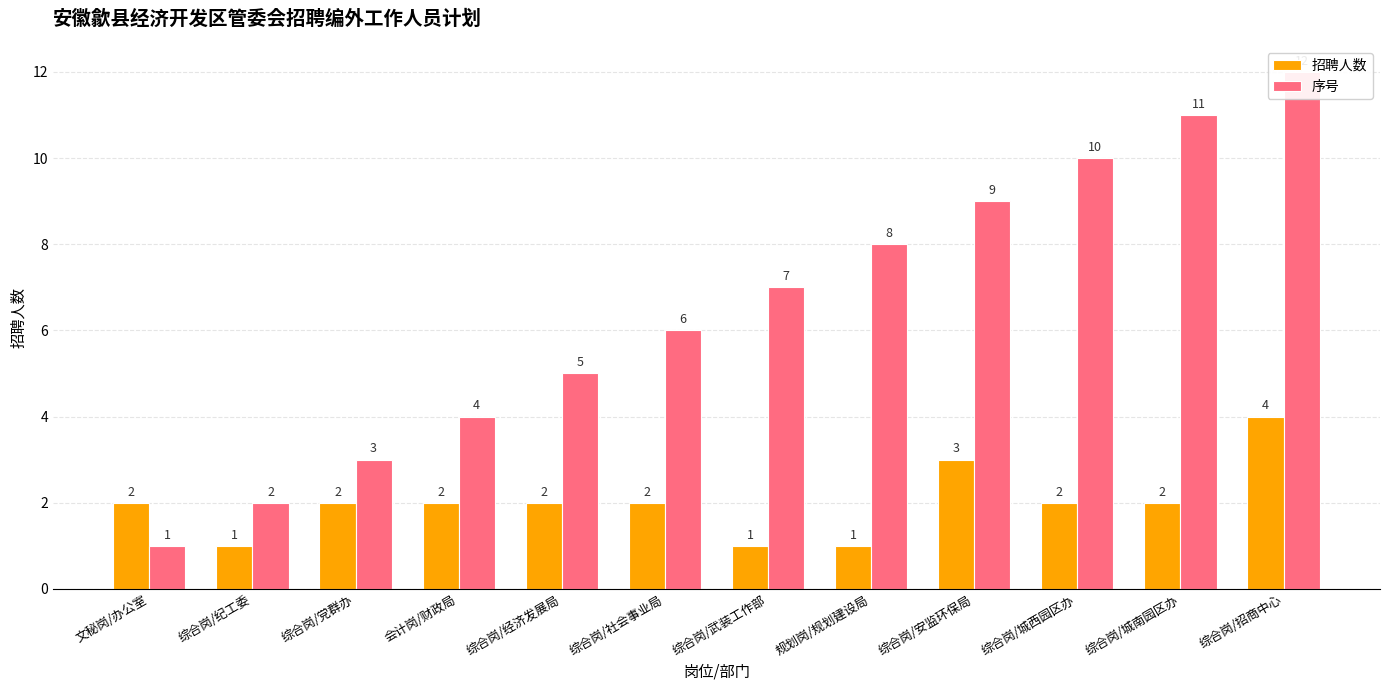

List the series in order of their overall mean, lowest first.

招聘人数, 序号